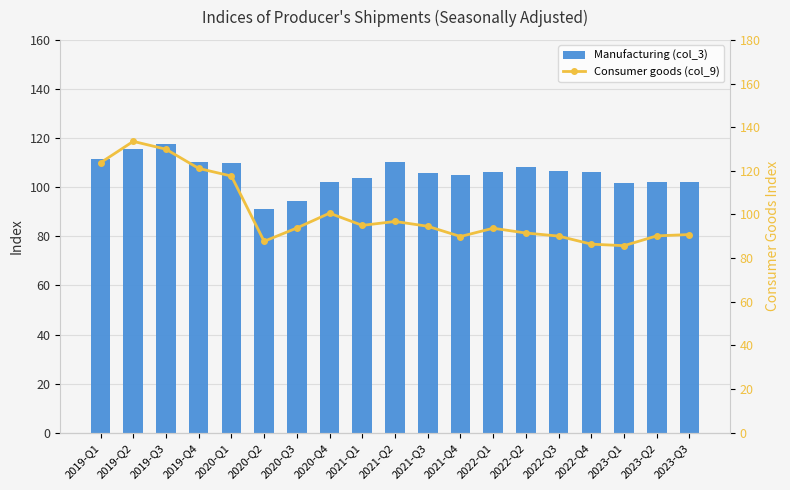

What is the difference between the maximum and minimum values in the Manufacturing (col_3) series?

26.3